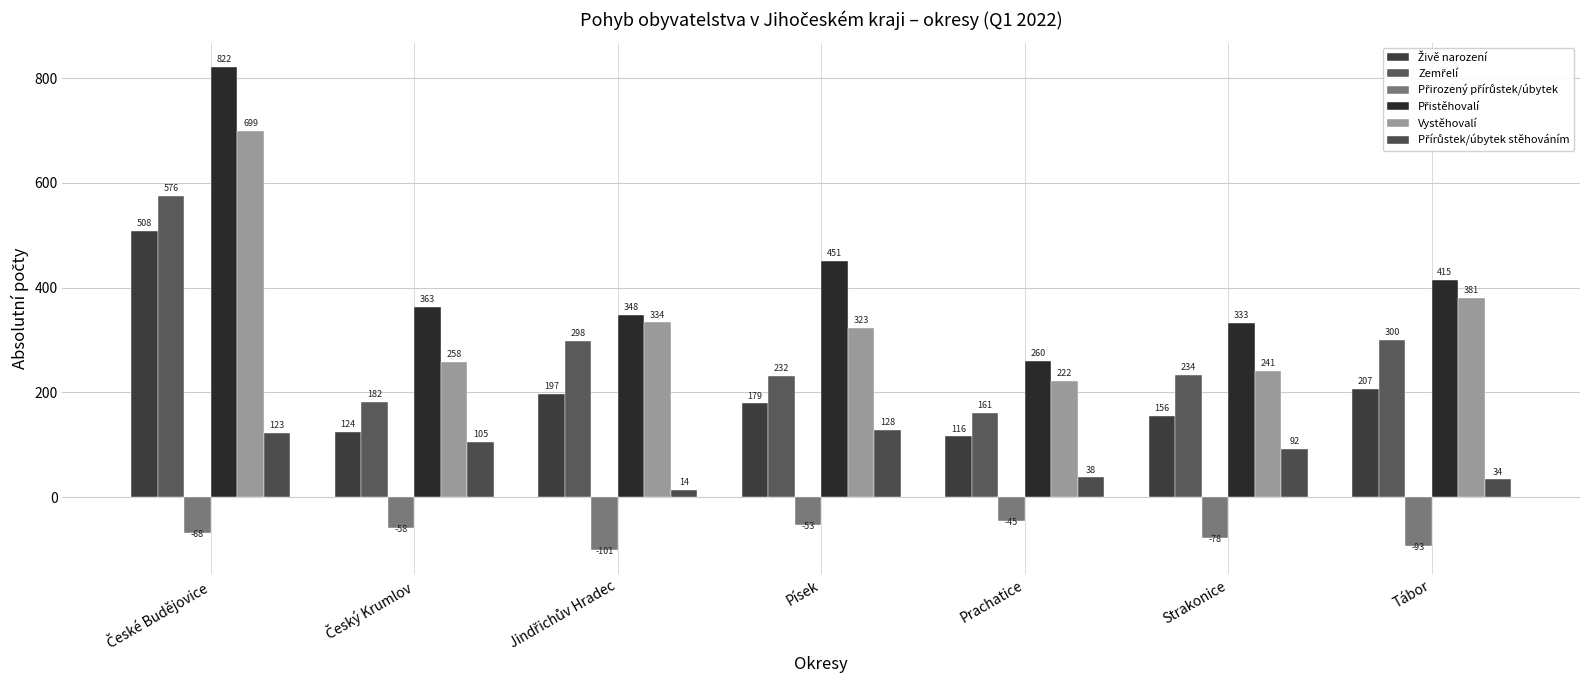

Which series has the widest spread of values?

Přistěhovalí